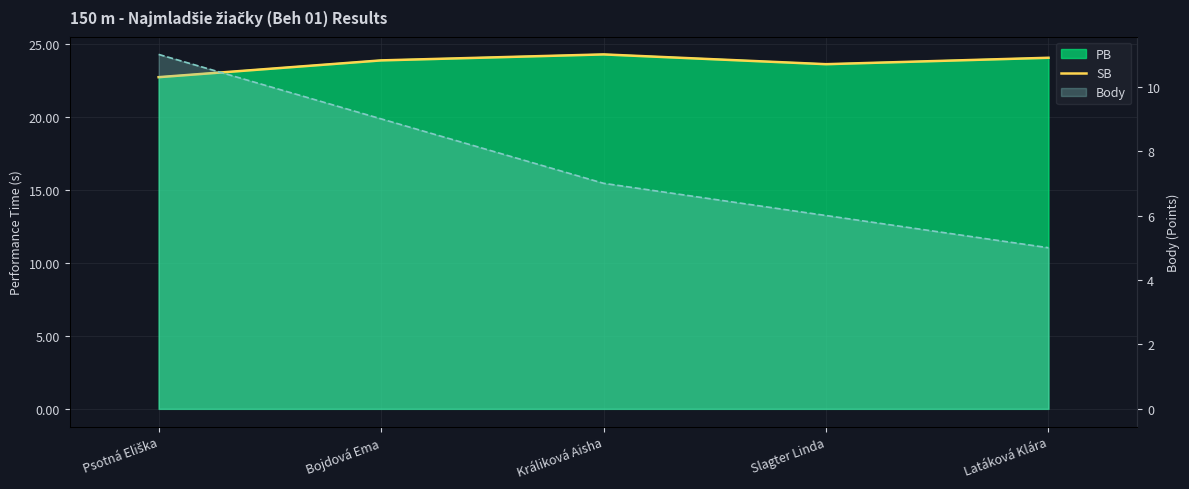

What position from the right is Slagter Linda?

2